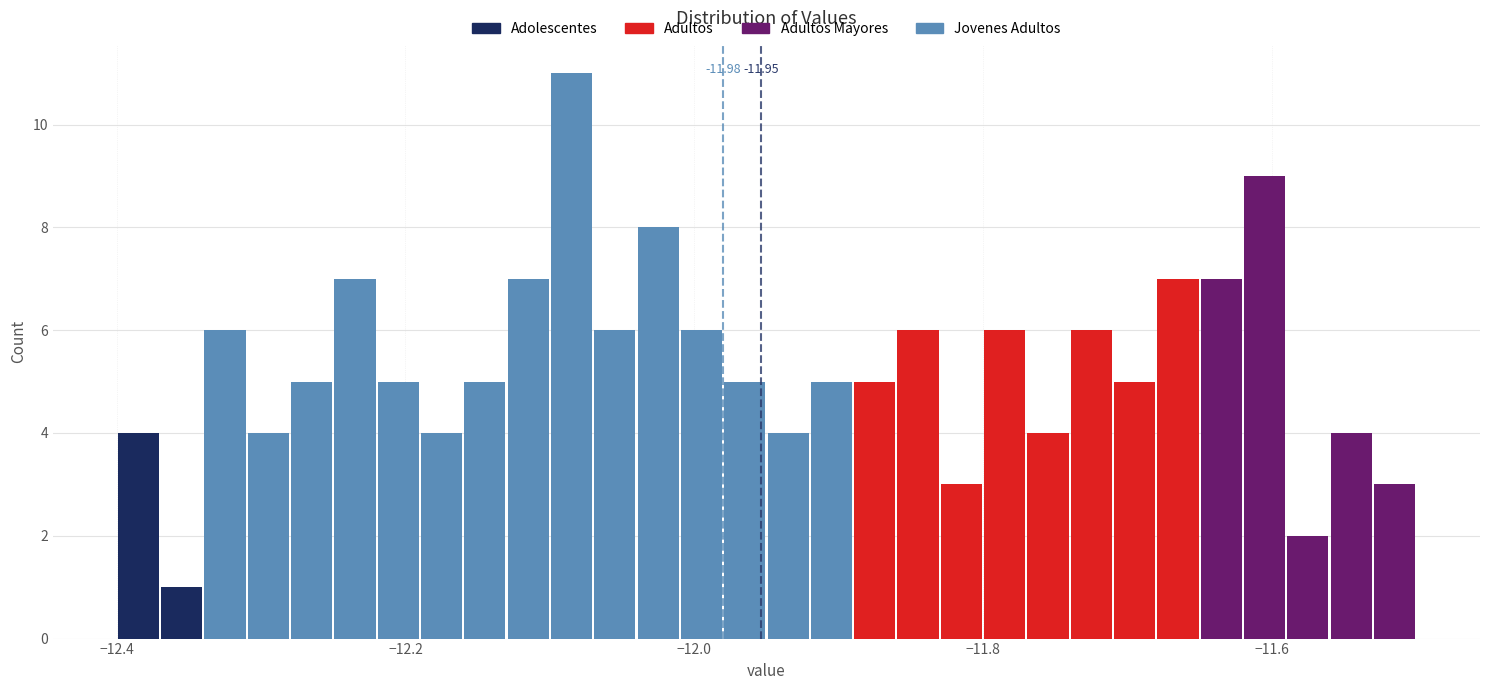

Read against the x-axis, roughly where is the centre of the tallest bar?

-12.08